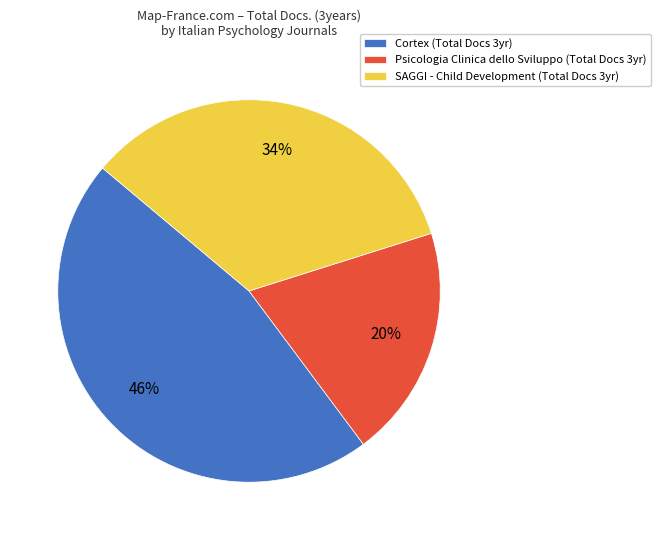

What percentage is the SAGGI - Child Development (Total Docs 3yr) slice, to the nearest percent?

34%